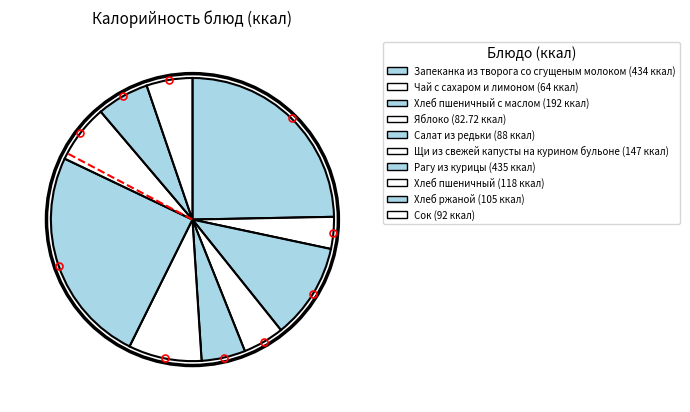

How many segments does this pie chart have?

10